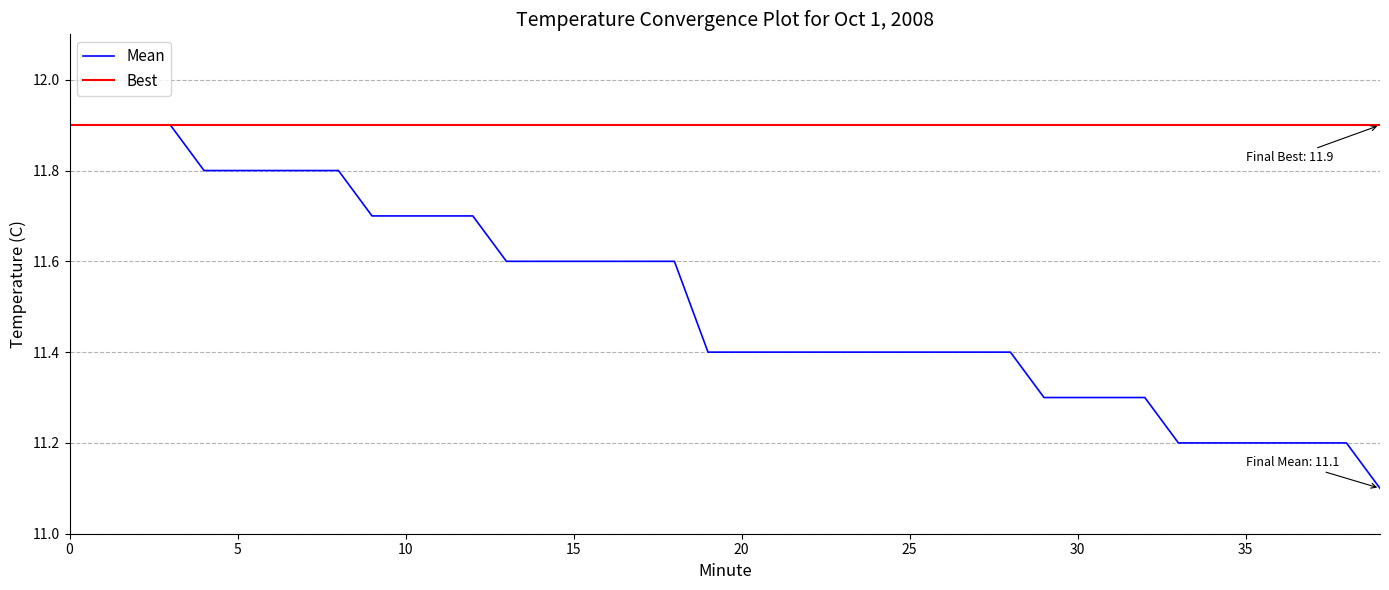

List the series in order of their overall mean, highest first.

Best, Mean